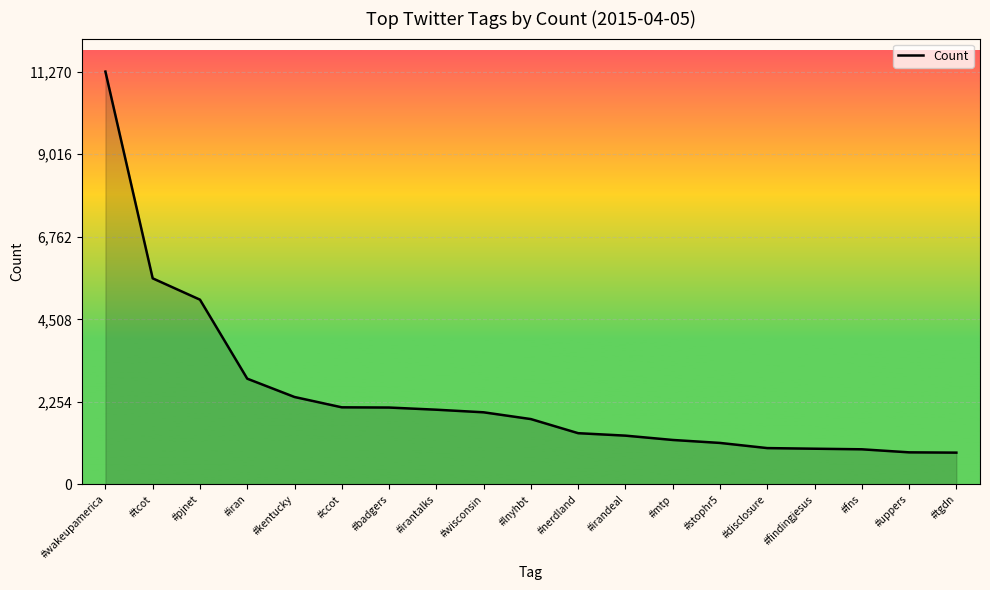

Which has a higher value, #nerdland or #iran?

#iran